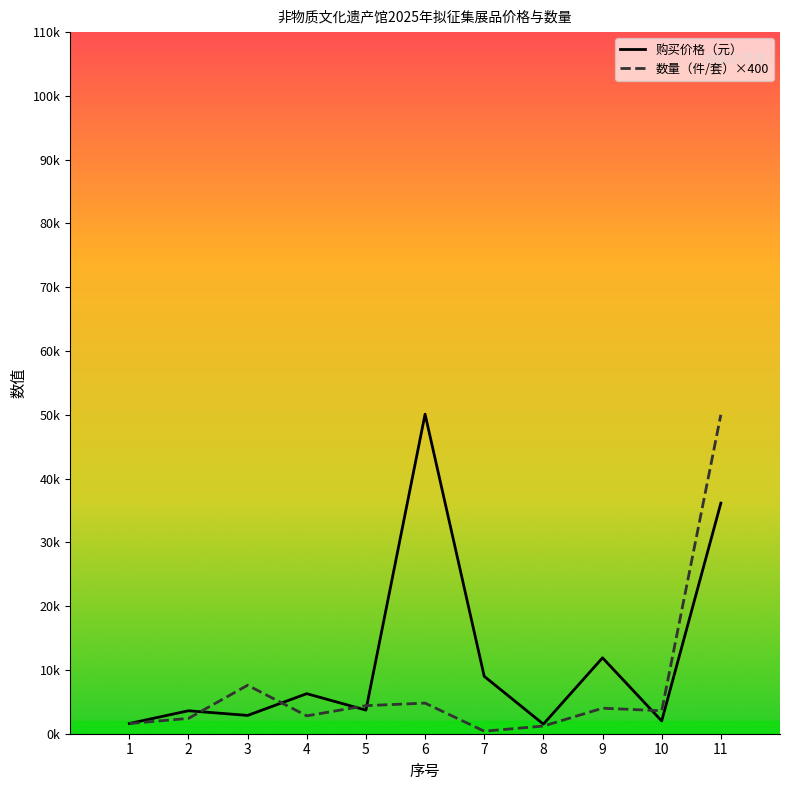

The value of 数量（件/套）×400 at 8 is 2102. True or false?

False